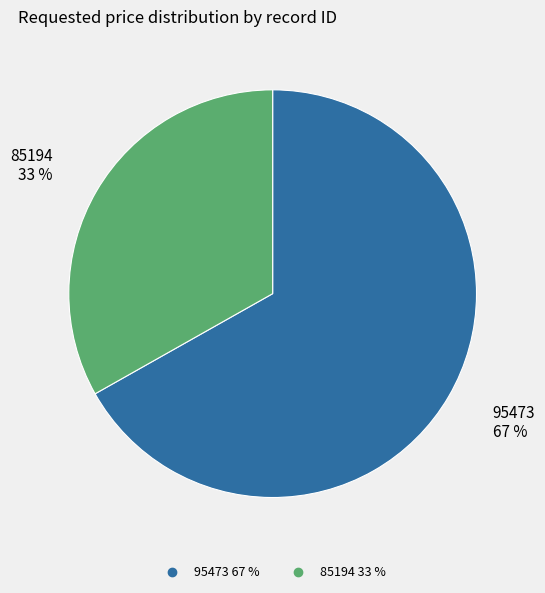

Which slice is the smallest?

85194